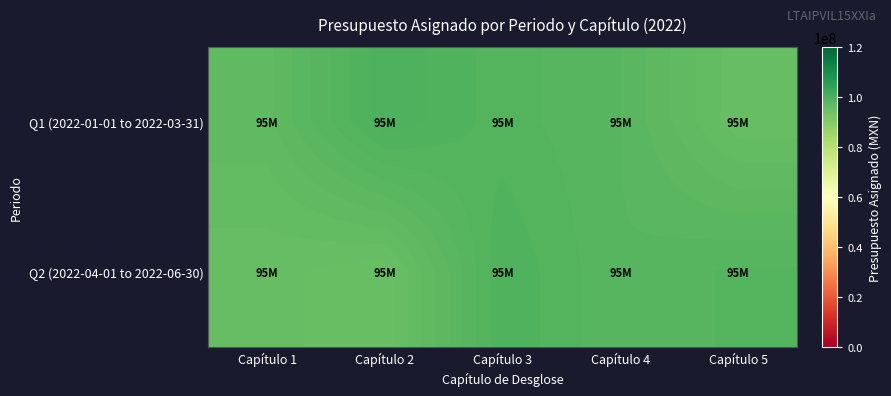

How many data points does each series have?

5